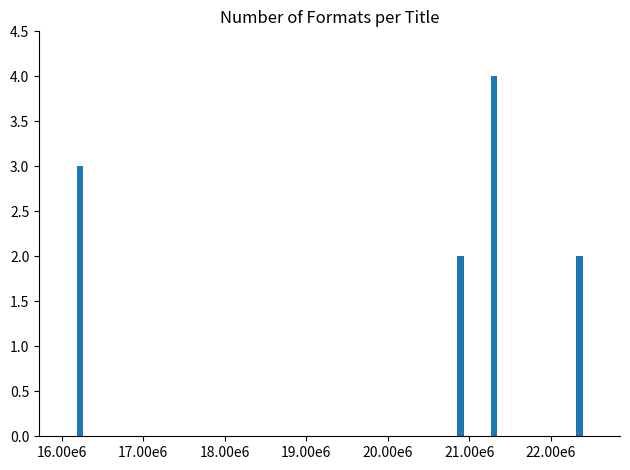

Reading left to right, list all the values displayed in this chart.

3	2	4	2